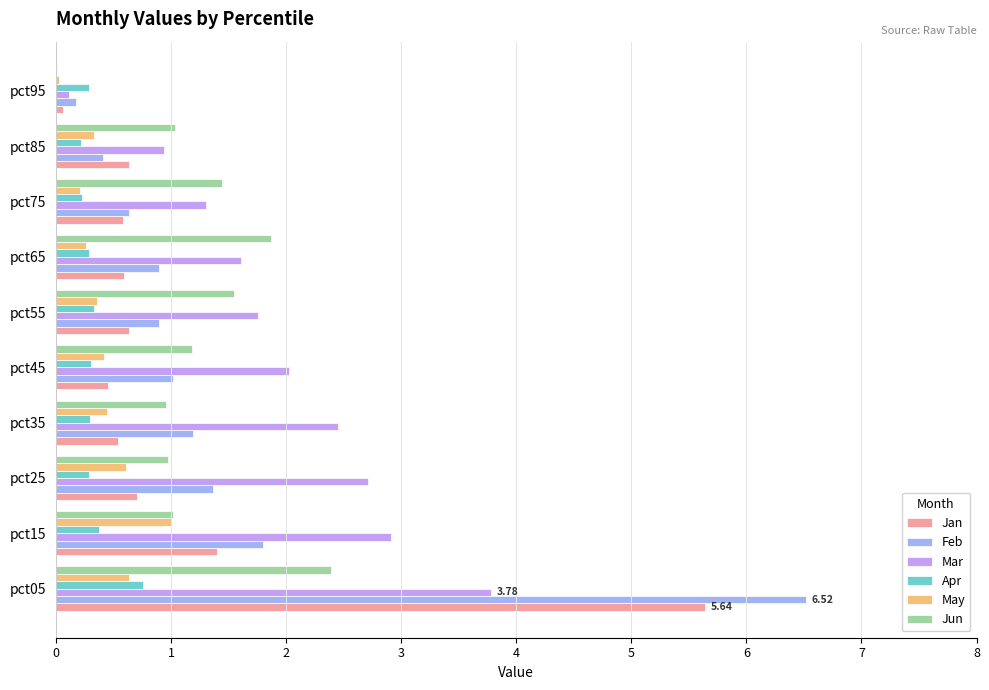

What is the sum of all Apr values?

3.3